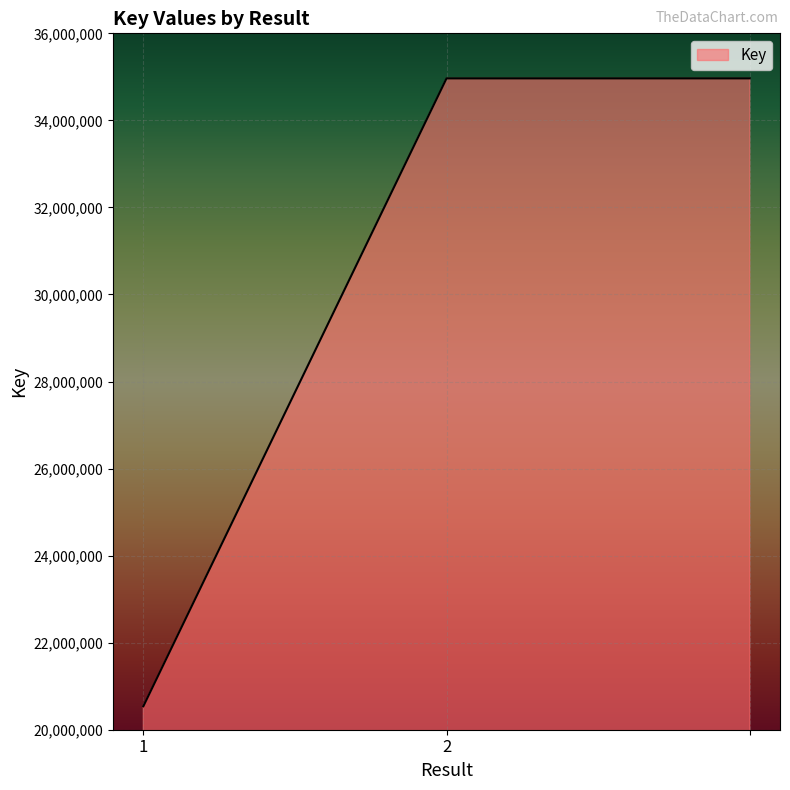

Reading left to right, list all the values displayed in this chart.

20539038	34965285	34965285